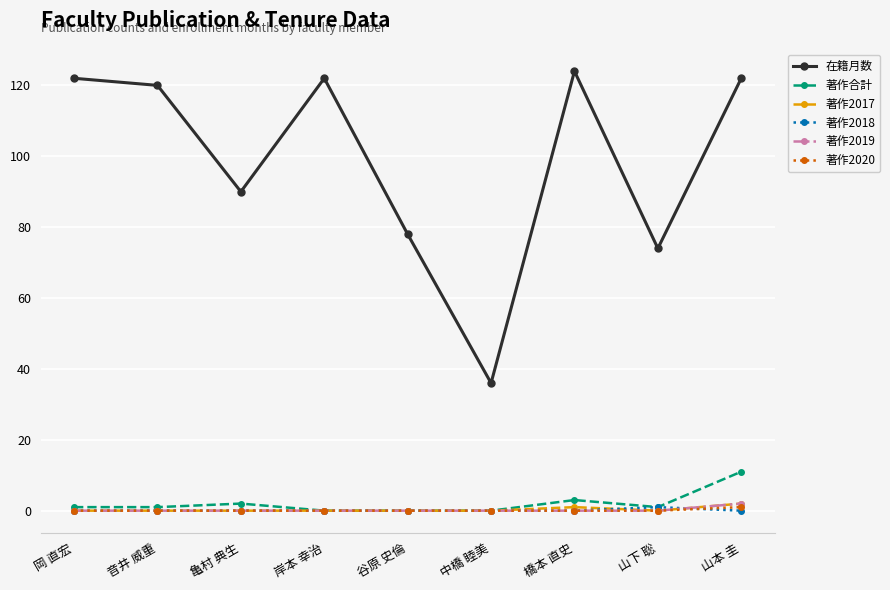

What is the difference between the maximum and minimum values in the 著作2017 series?

2